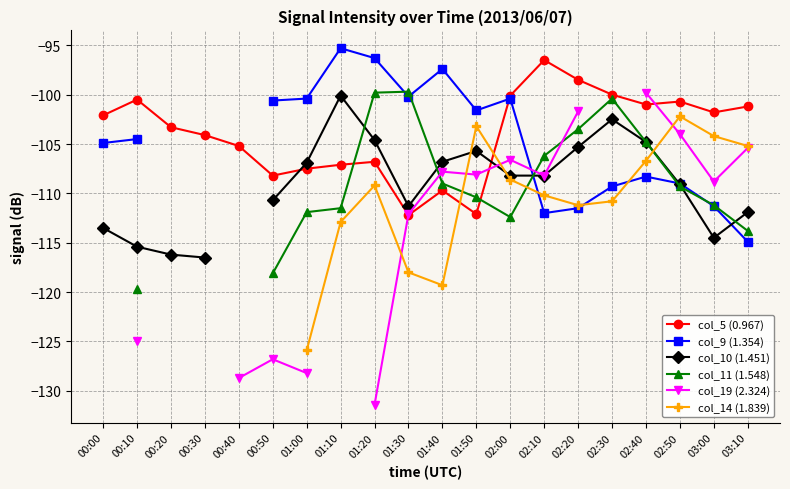

What are all the series names shown in the legend?

col_5 (0.967), col_9 (1.354), col_10 (1.451), col_11 (1.548), col_19 (2.324), col_14 (1.839)